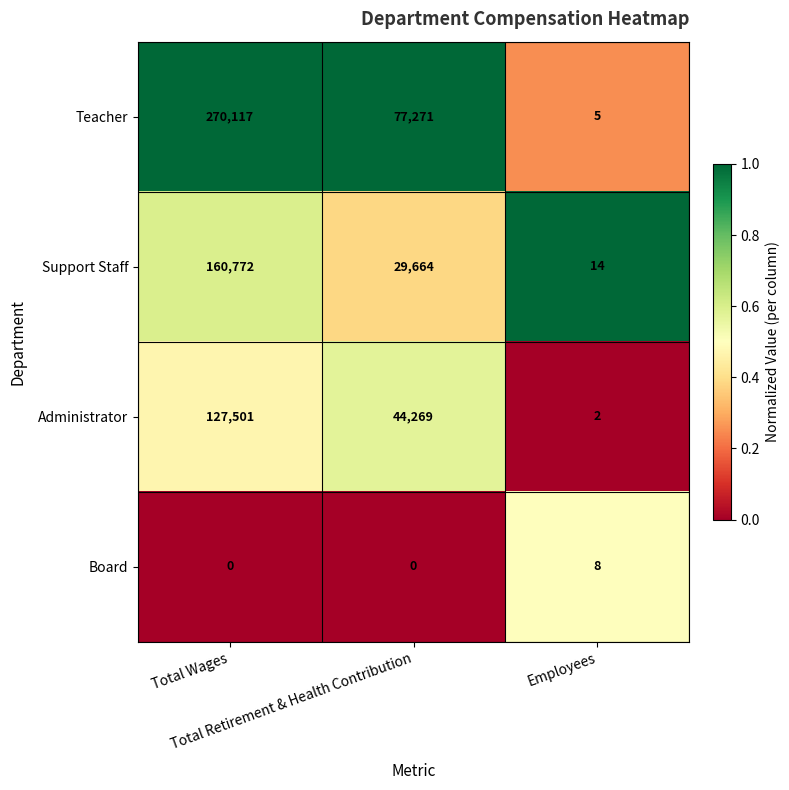

What is the maximum value shown in the chart?

270117